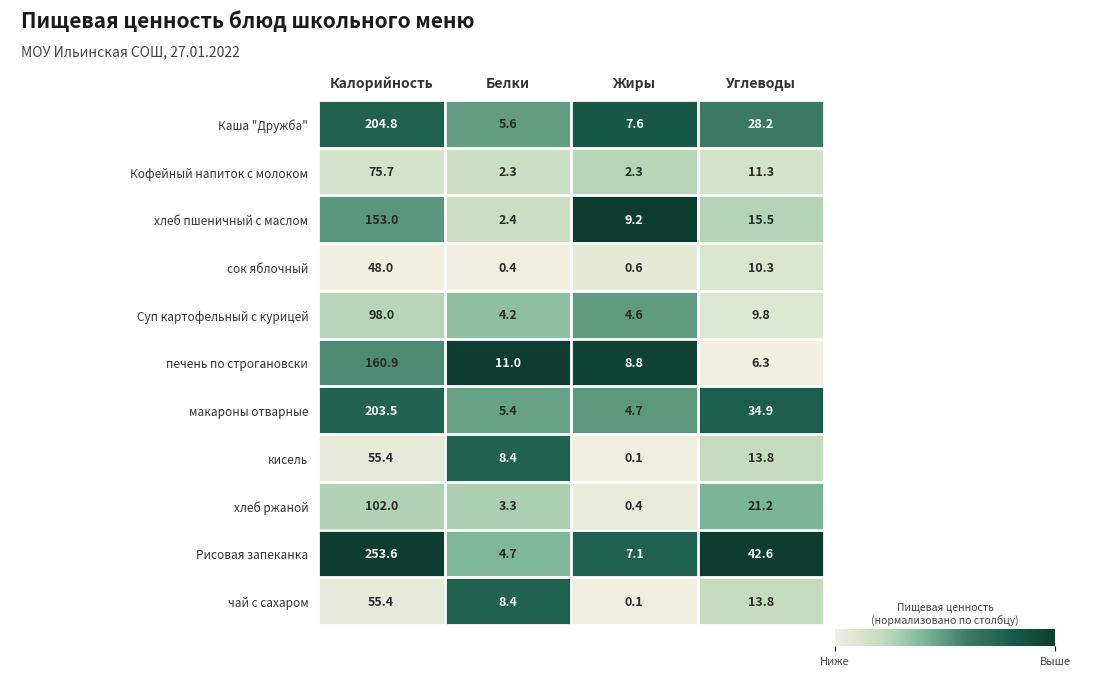

What is the spread (max minus min) of values at Жиры?

9.1